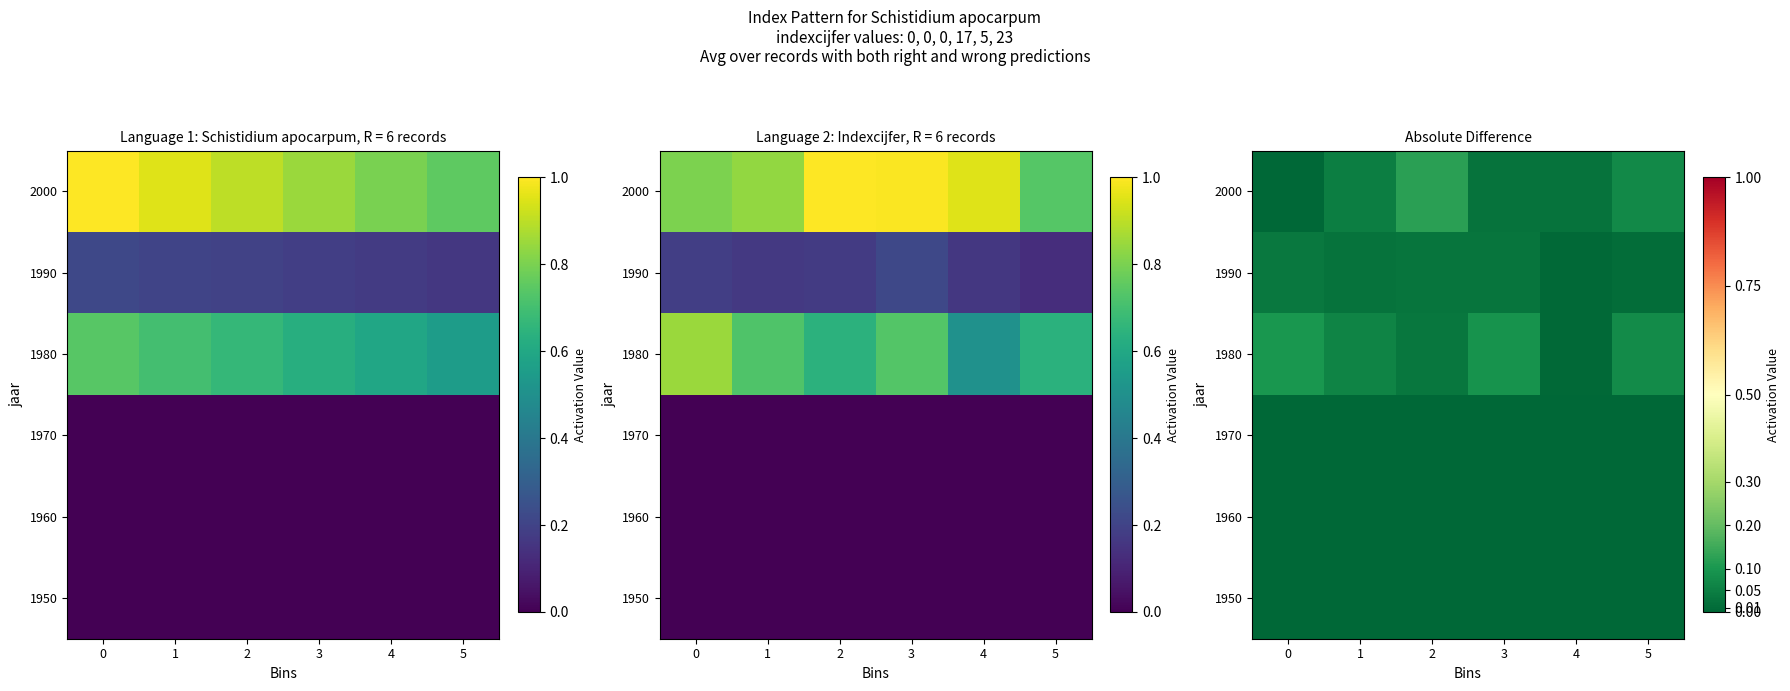

Between 1 and 5, which is larger?

1